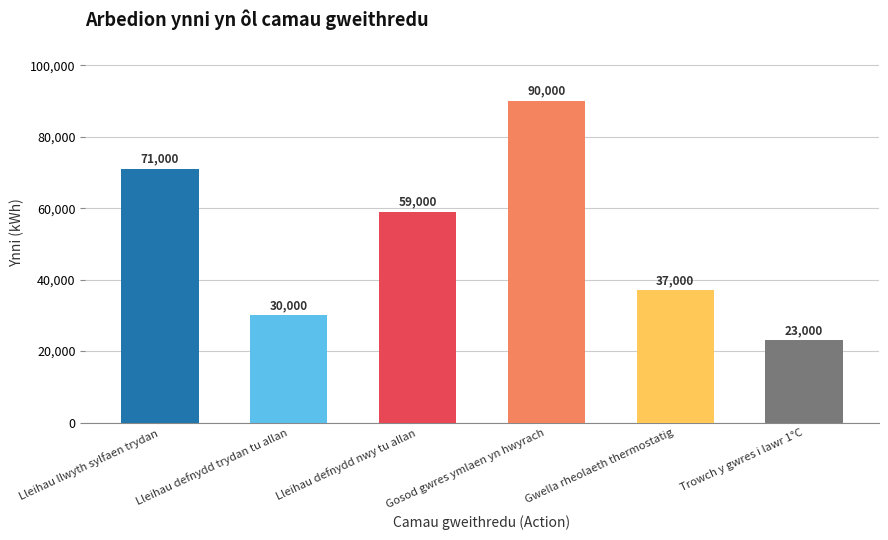

What is the minimum value shown in the chart?

23000